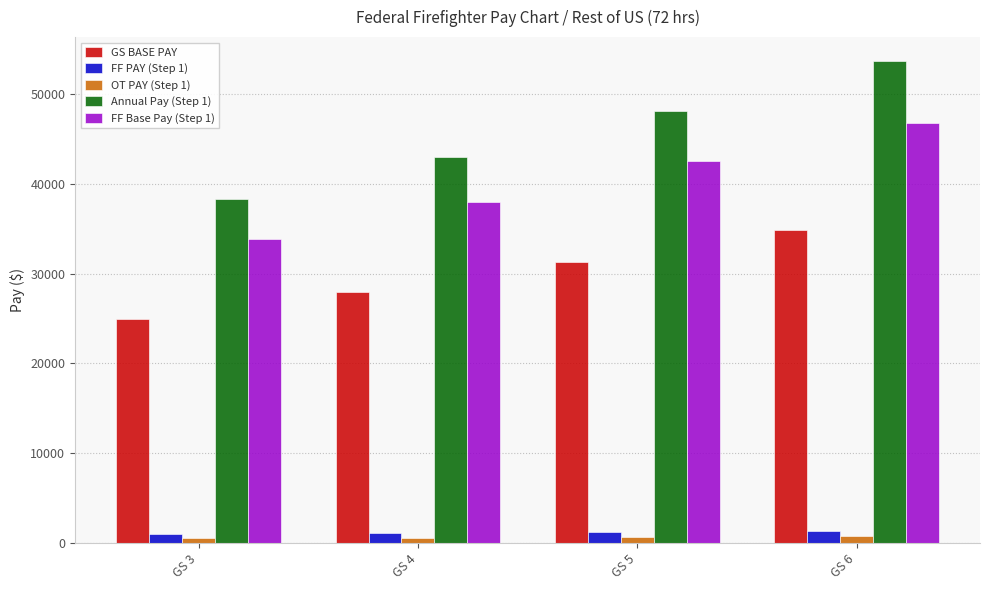

The value of Annual Pay (Step 1) at GS 5 is 80820.7. True or false?

False